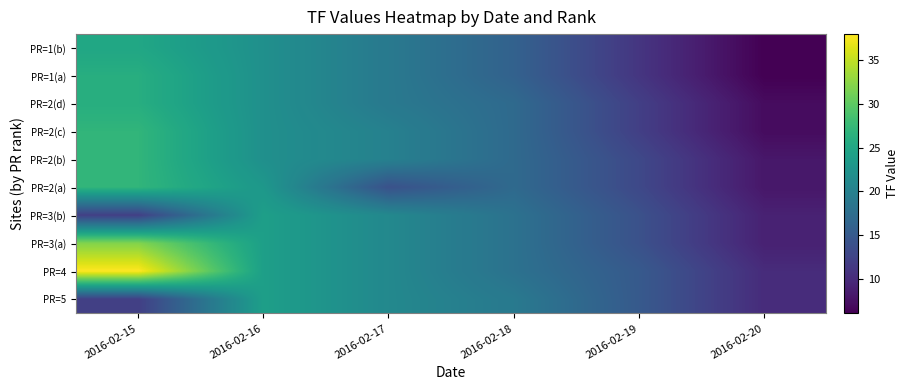

At which category is the sum across all series the highest?

2016-02-15